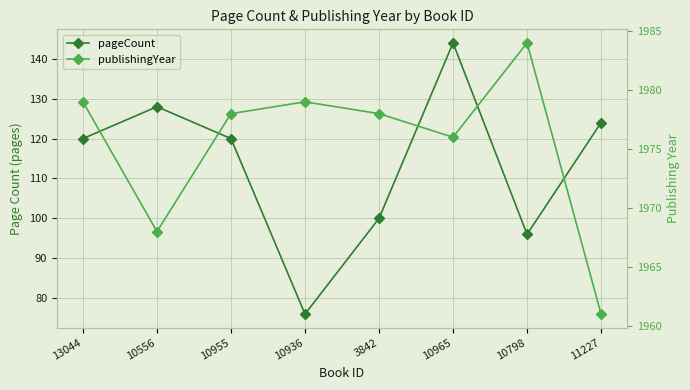

The value of pageCount at 11227 is 124. True or false?

True